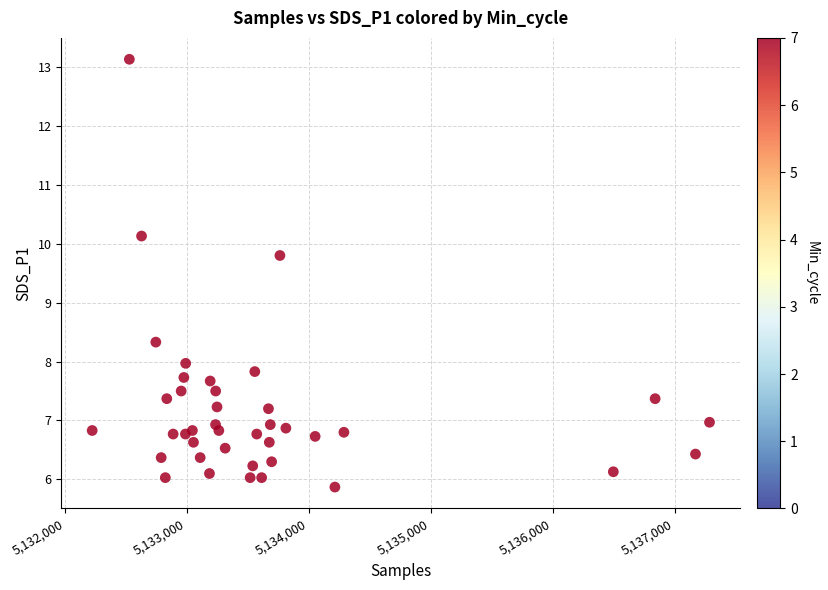

What is the range of Y values (max minus min)?

7.3